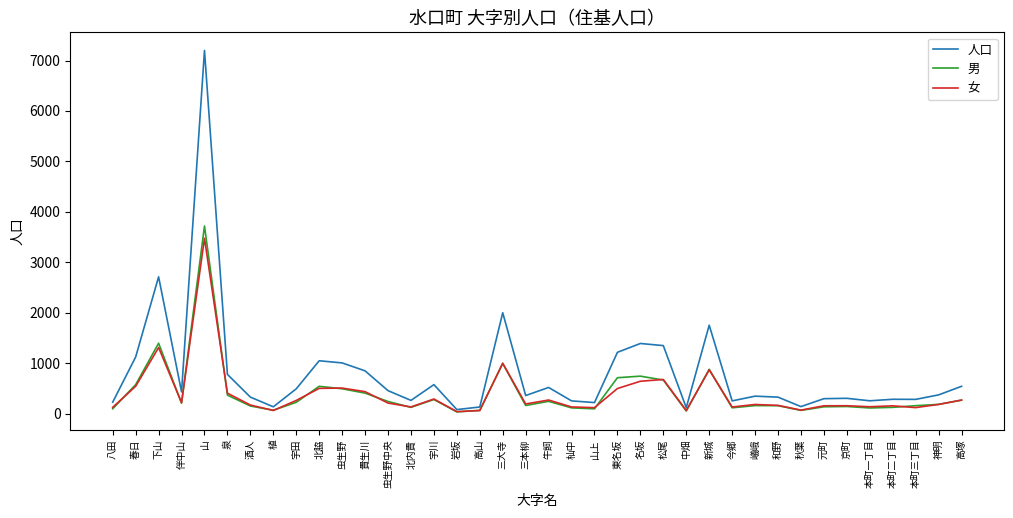

What is the total value across all series at 貴生川?

1706